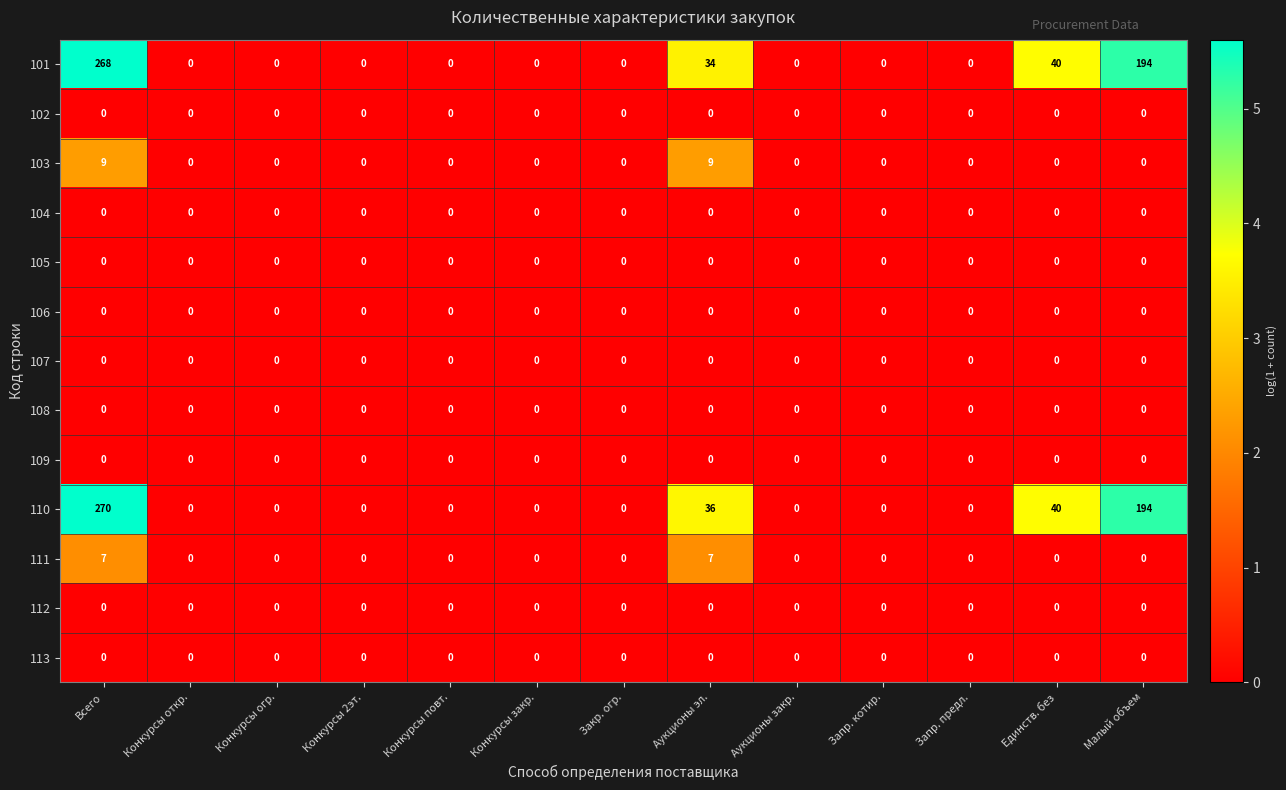

What is the total value across all series at Всего?

554